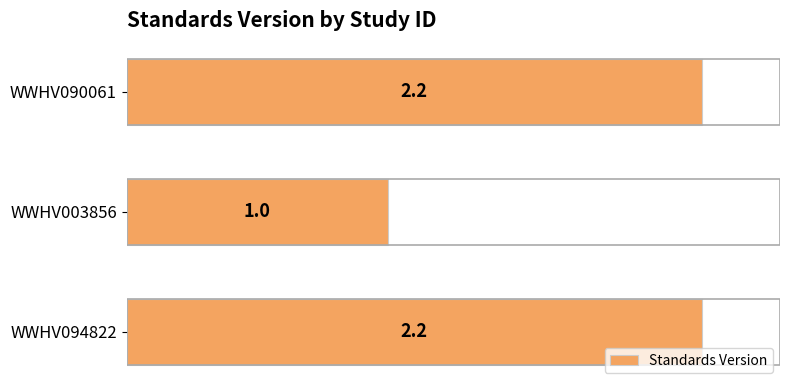

What is the ratio of the value at WWHV094822 to the value at WWHV090061?

1.0